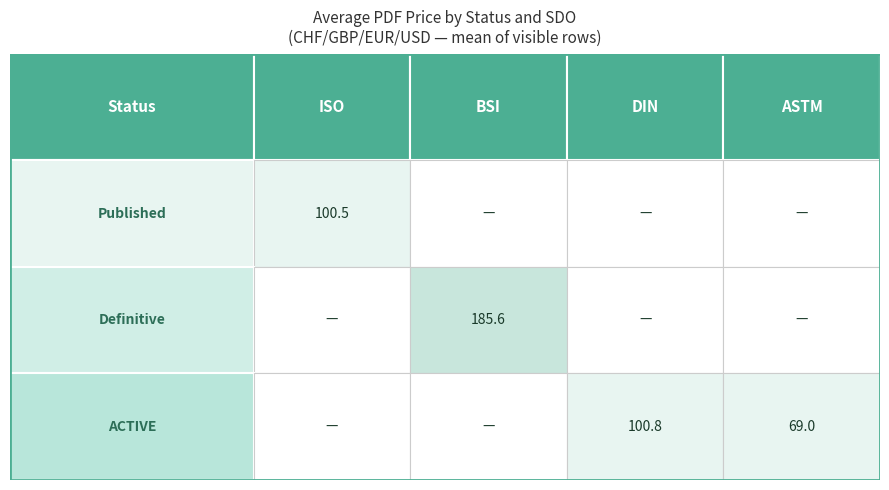

List the labels in order of ACTIVE value, smallest first.

ISO, BSI, ASTM, DIN